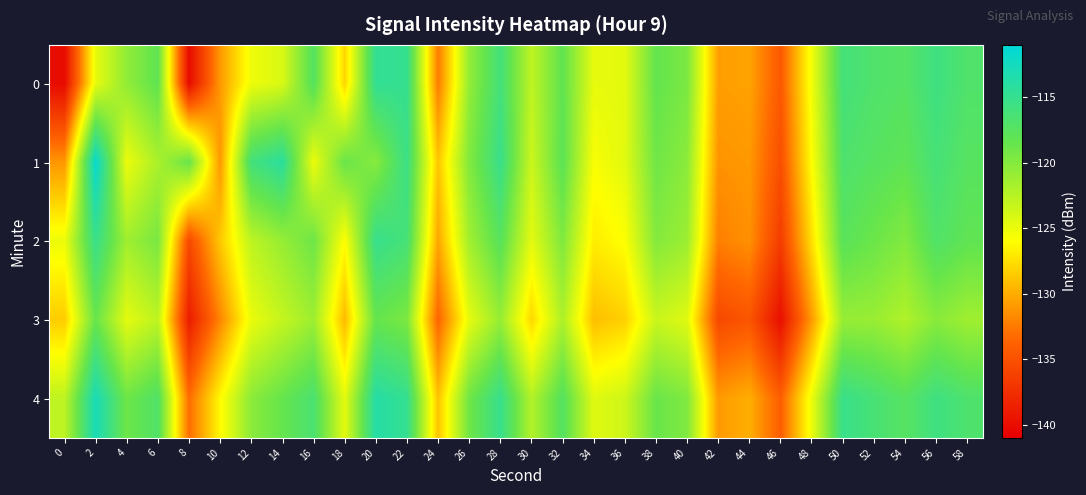

What is the total value across all series at 58?

-590.6